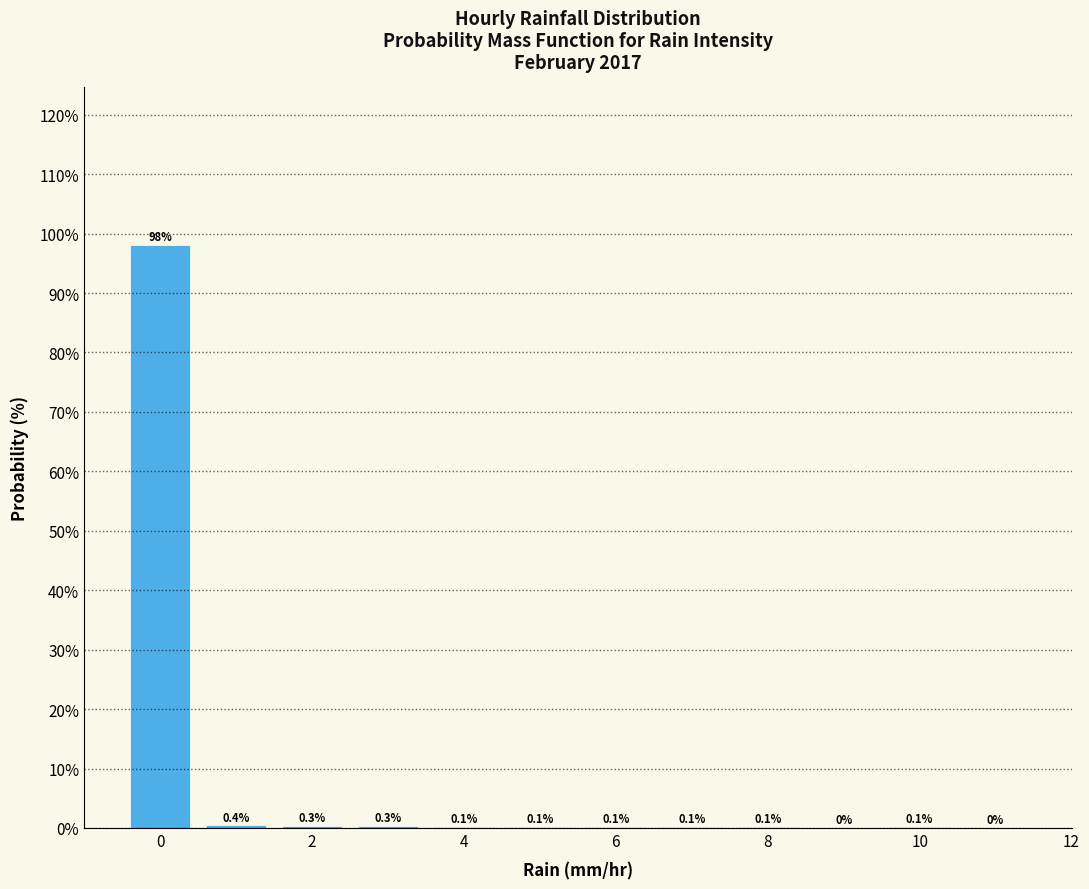

Reading left to right, transcribe this chart: for each bar, give the range it covers on the x-axis and its height. The bar edges are not printed on the chart, so give them approximately, as read against the axis.

-0.5 to 0.5: 98.1
0.5 to 1.5: 0.4
1.5 to 2.5: 0.3
2.5 to 3.5: 0.3
3.5 to 4.5: 0.1
4.5 to 5.5: 0.1
5.5 to 6.5: 0.1
6.5 to 7.5: 0.1
7.5 to 8.5: 0.1
8.5 to 9.5: 0.0
9.5 to 10.5: 0.1
10.5 to 11.5: 0.0